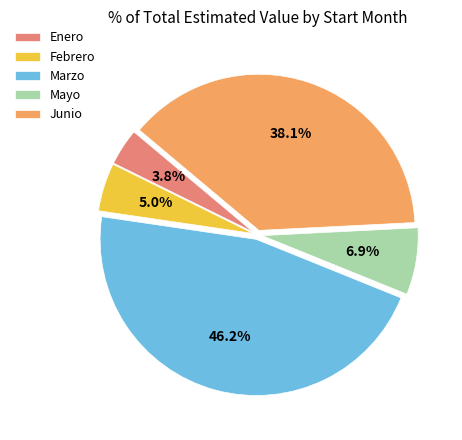

Is there any slice that represents more than half of the pie?

No